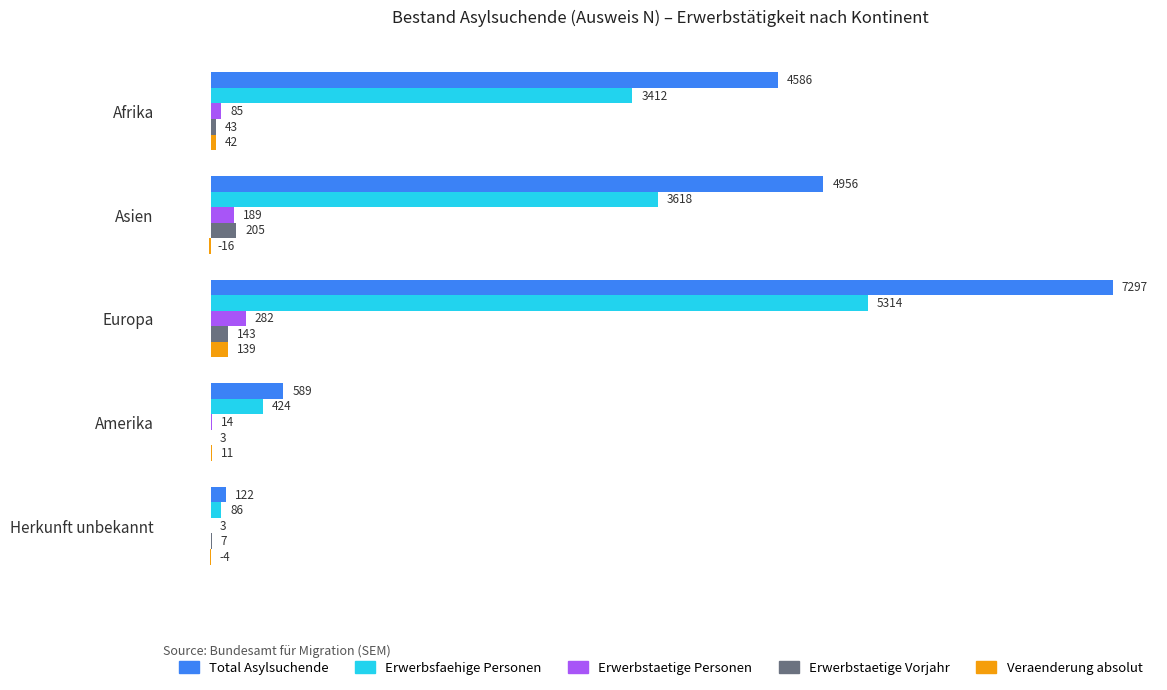

What are all the series names shown in the legend?

Total Asylsuchende, Erwerbsfaehige Personen, Erwerbstaetige Personen, Erwerbstaetige Vorjahr, Veraenderung absolut